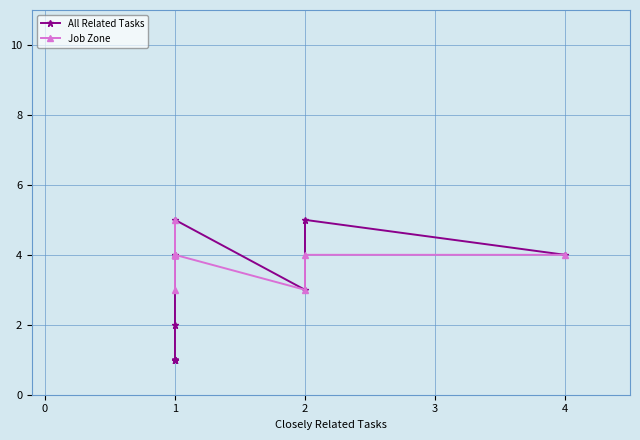

What is the highest value of the All Related Tasks series?

5